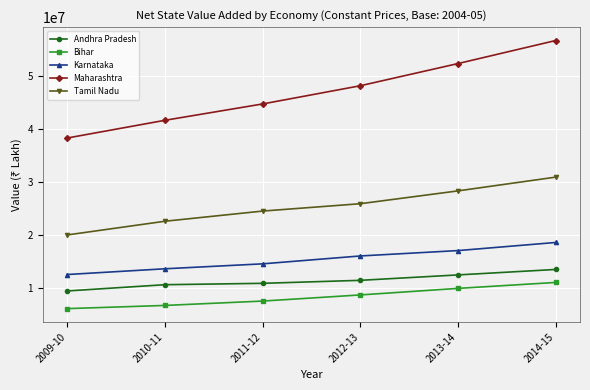

What is the difference between the Andhra Pradesh values at 2010-11 and 2011-12?

260271